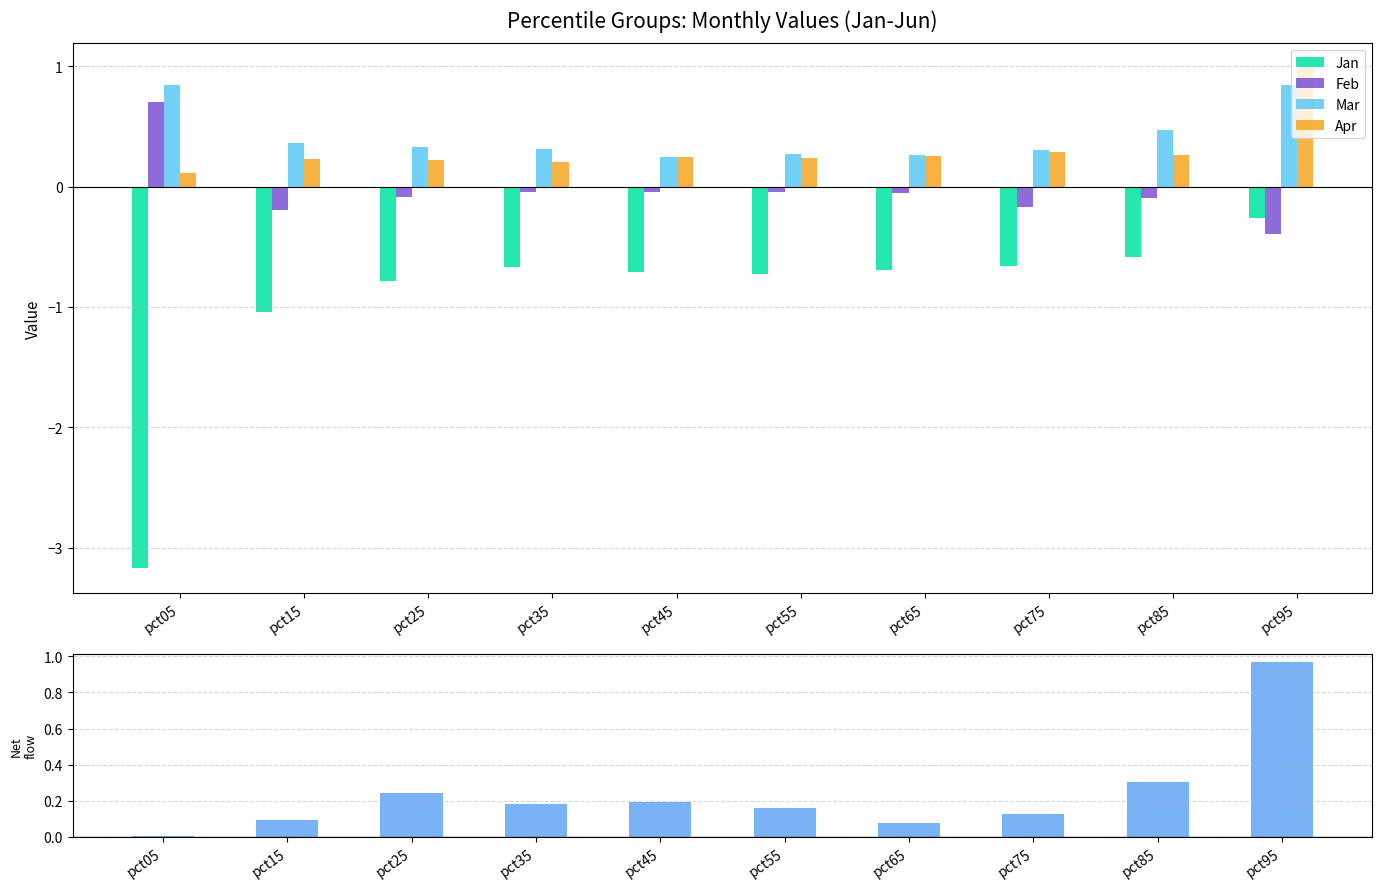

At how many categories does at least one series exceed -1?

10